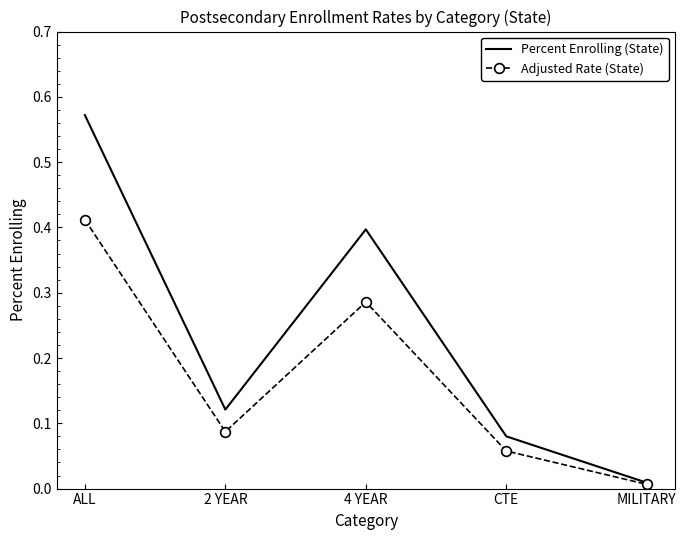

What position from the right is 2 YEAR?

4